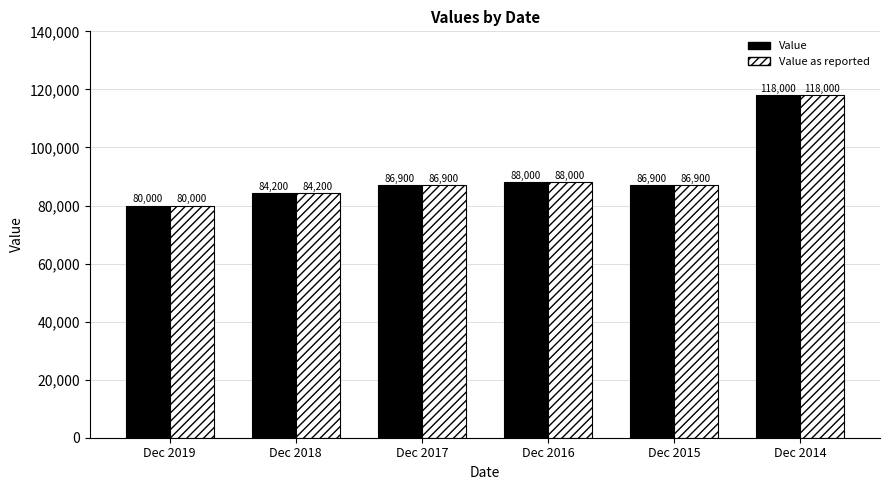

Which category has the highest value in the Value series?

Dec 2014